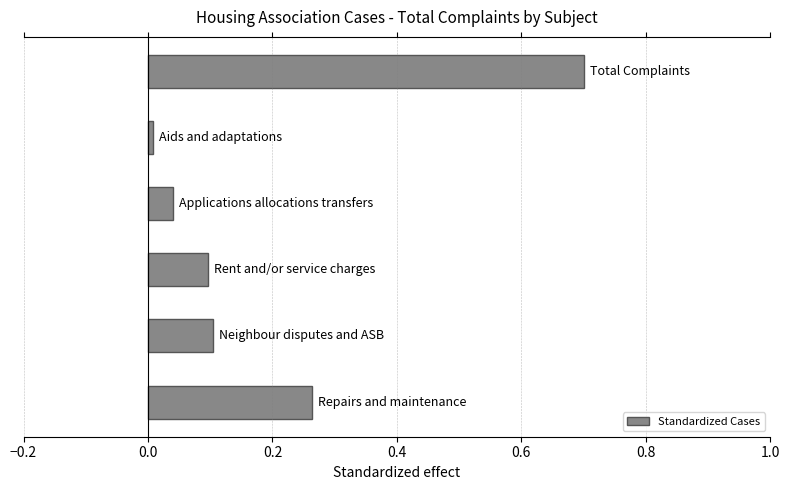

What is the sum of all values?

1.2